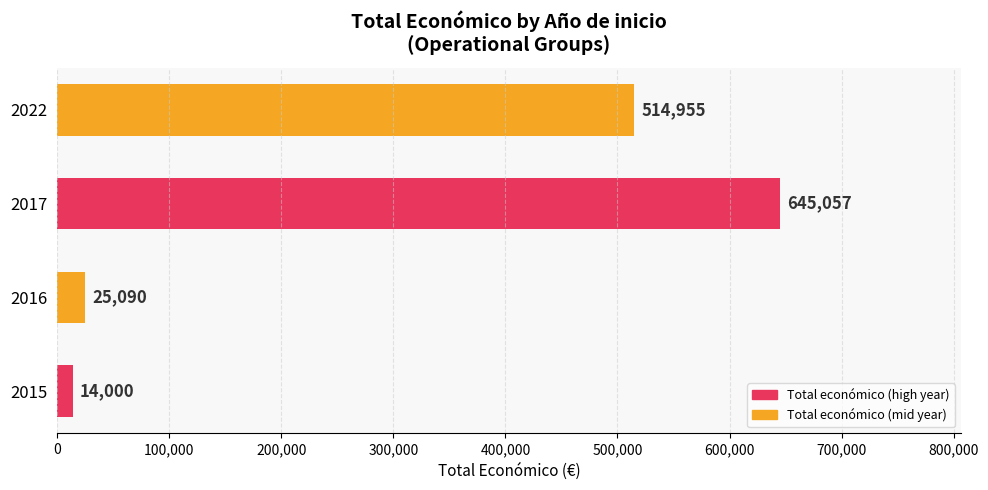

How many bars are there in total?

4